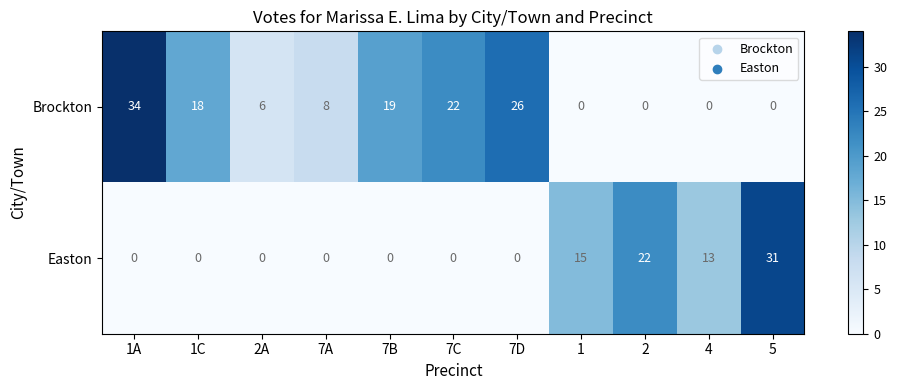

The Easton series shows 0 at 1C. True or false?

True